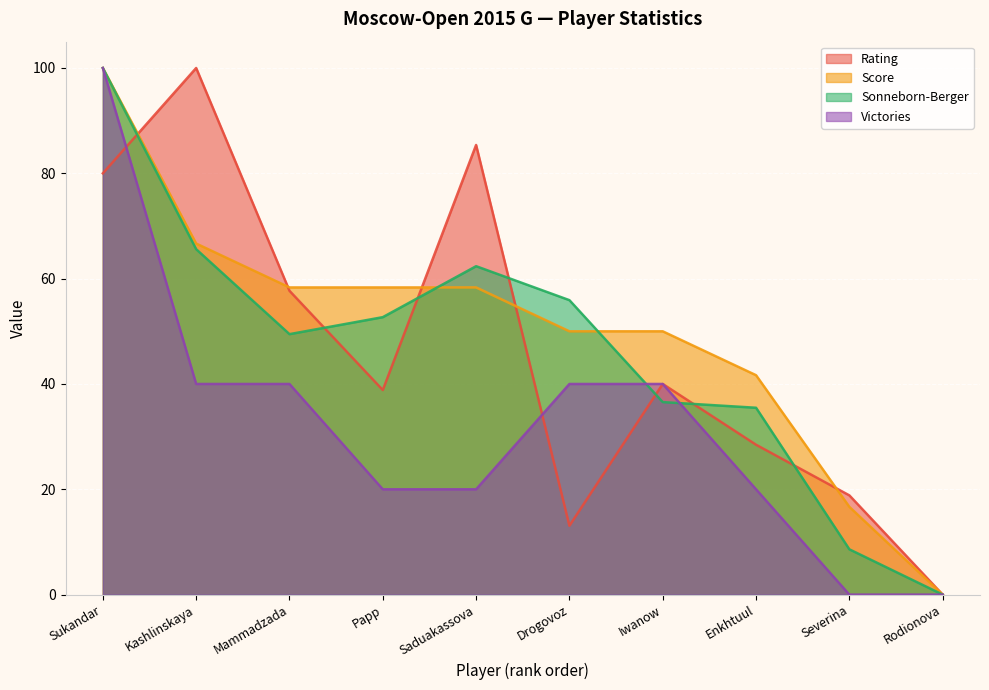

Which has a higher value, Saduakassova or Kashlinskaya?

Kashlinskaya